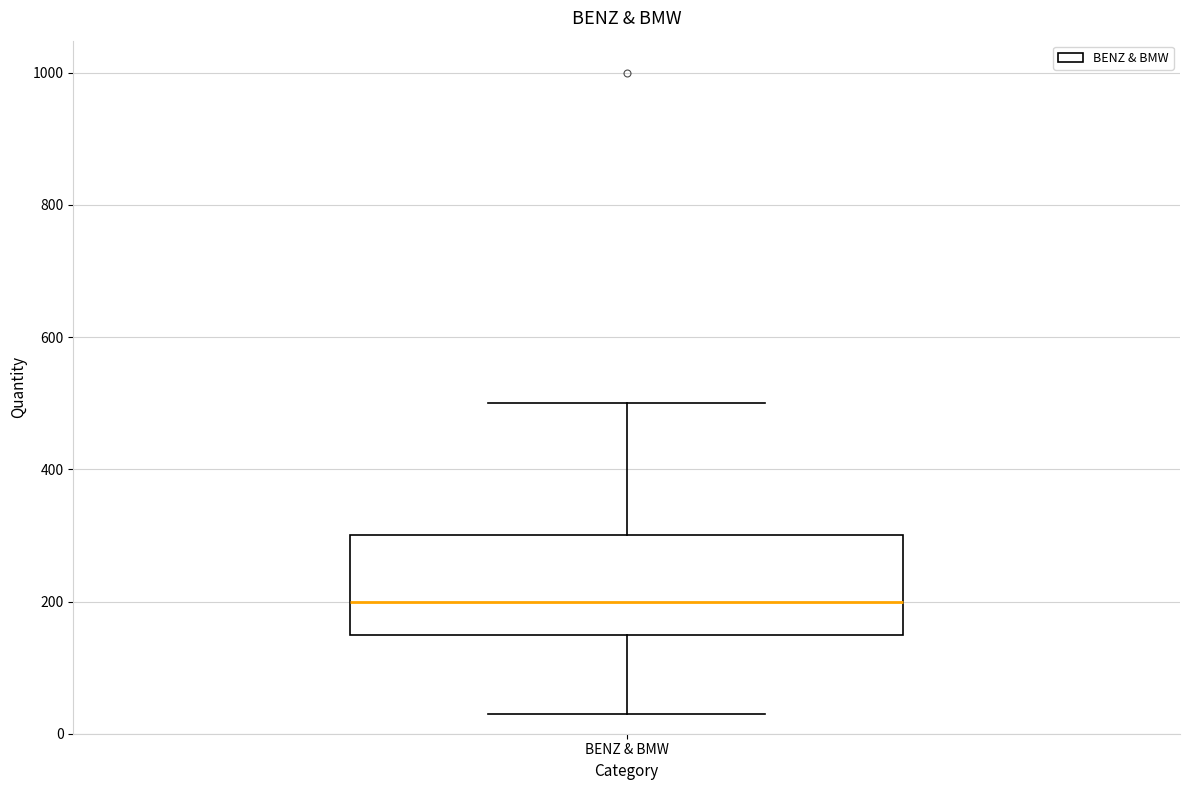

Where does the median line of the box for BENZ & BMW sit on the y-axis? The values are not printed on the chart, so give them approximately, as read against the axis.

200